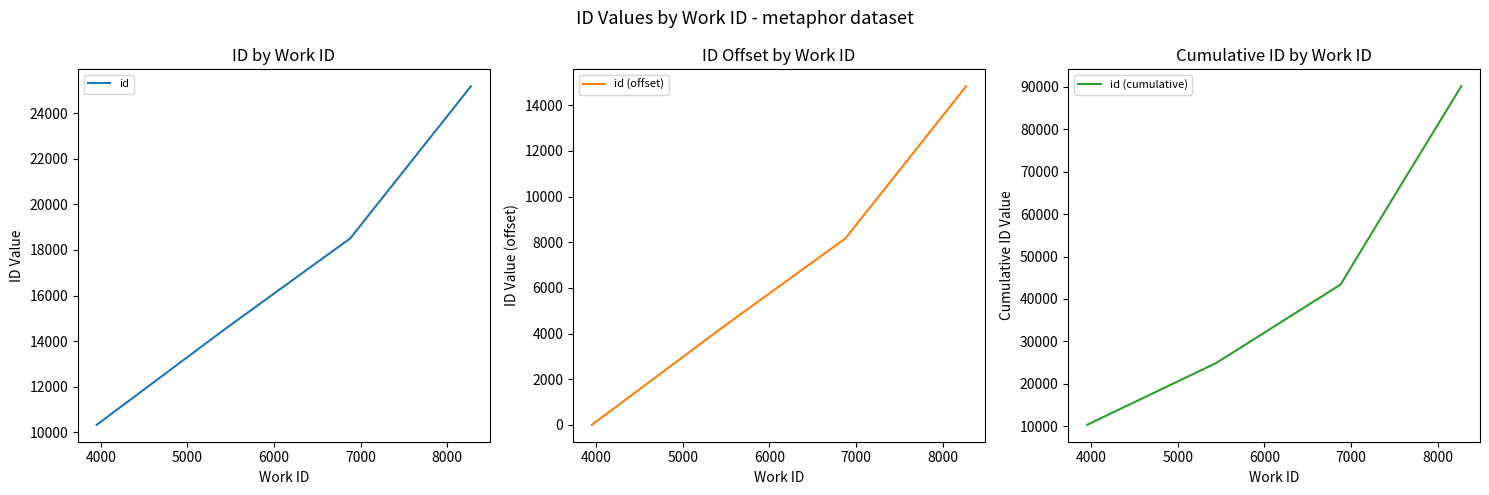

True or false: id and id (offset) cross at least once.

False